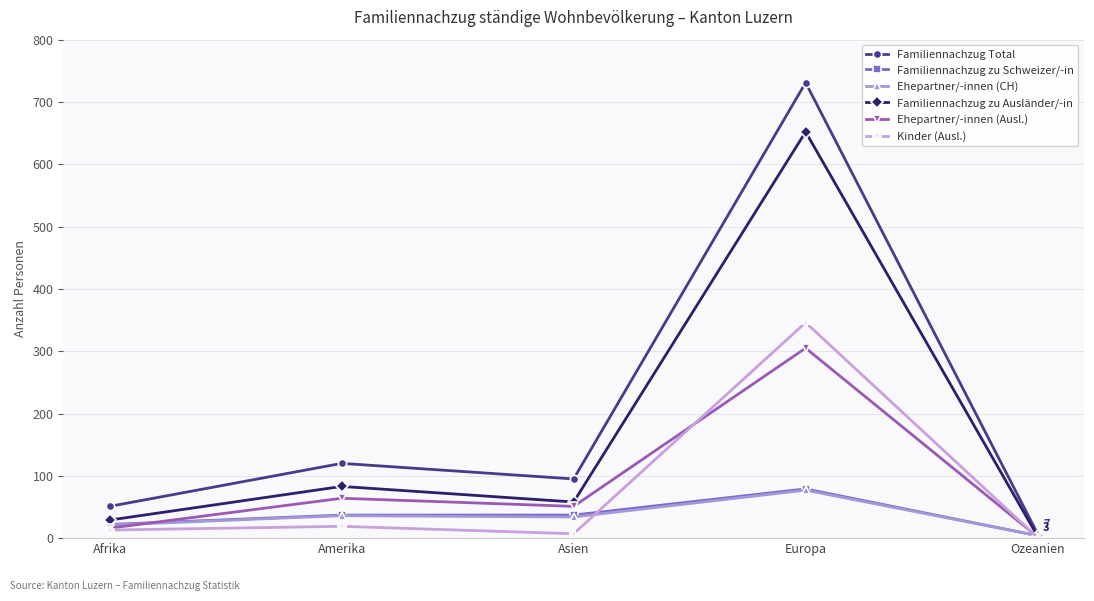

In Familiennachzug zu Ausländer/-in, how many points are higher than both neighbors (excluding endpoints)?

2